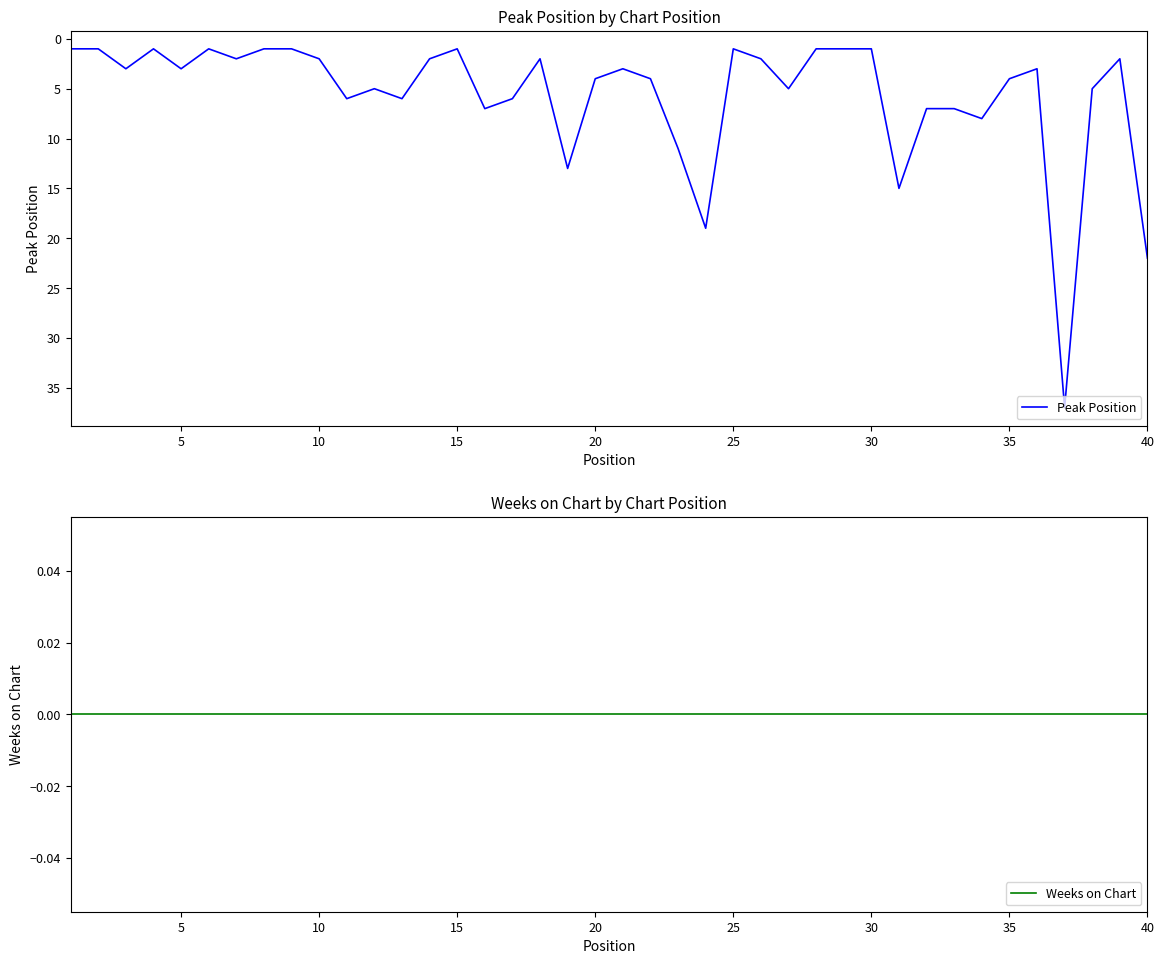

What is the highest value of the Peak Position series?

37